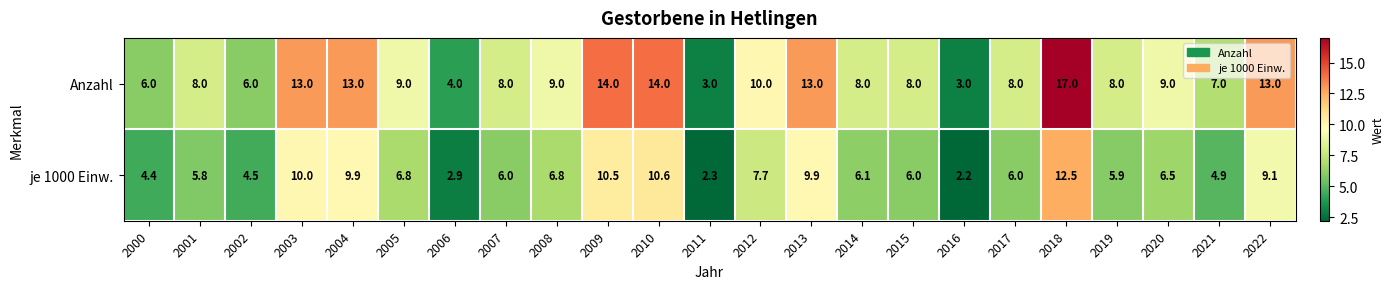

What is the total value across all series at 2004?

22.9